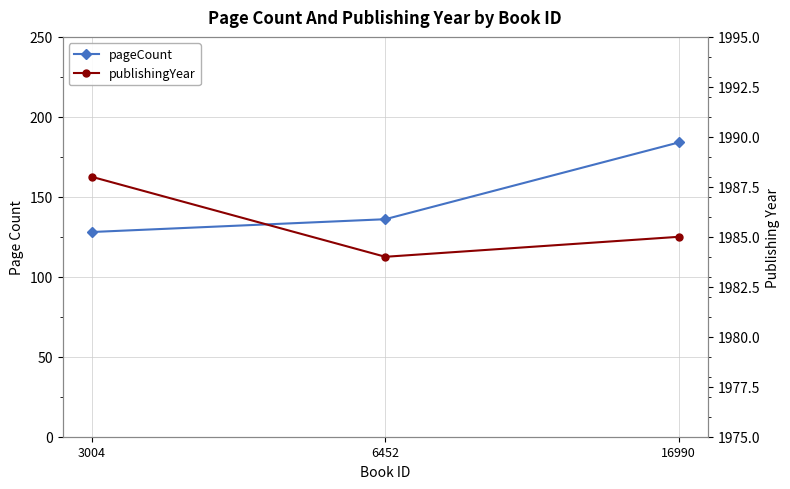

What is the maximum value for publishingYear?

1988